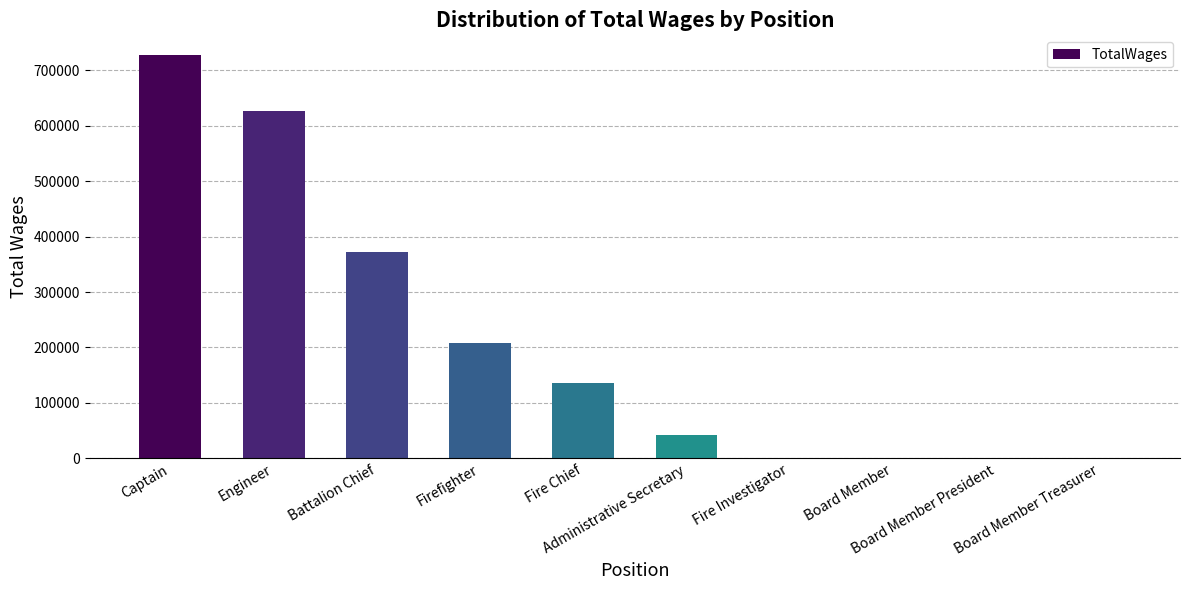

How many series are shown in this chart?

1